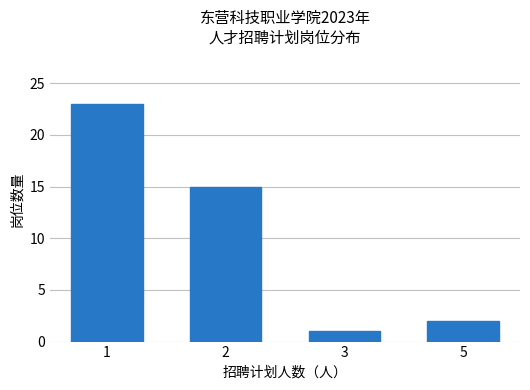

True or false: the data shows 9 at 2.

False